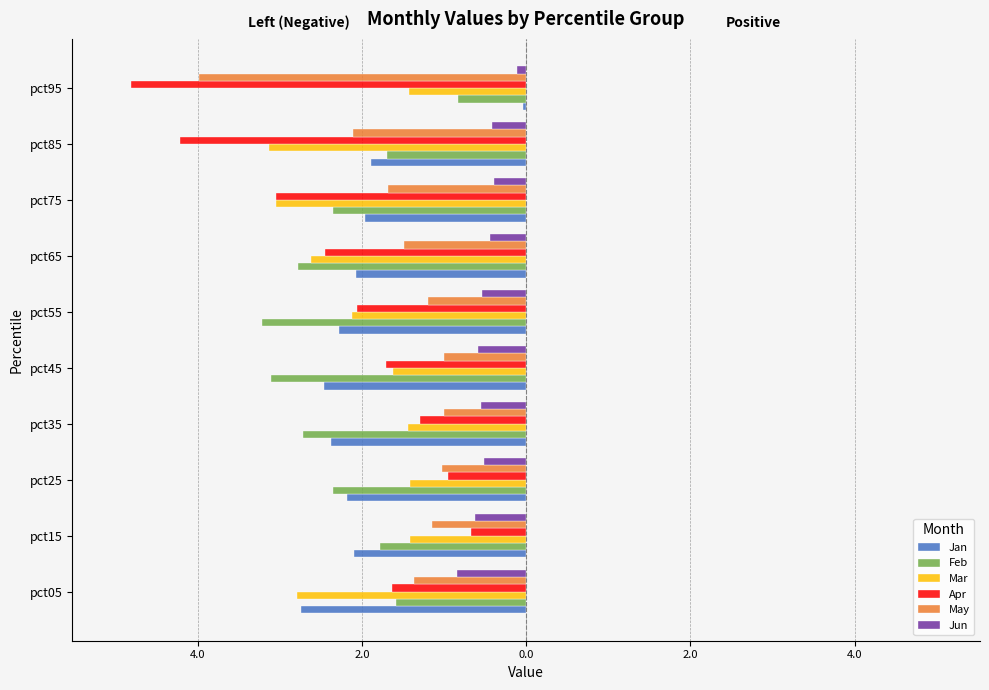

What are all the series names shown in the legend?

Jan, Feb, Mar, Apr, May, Jun